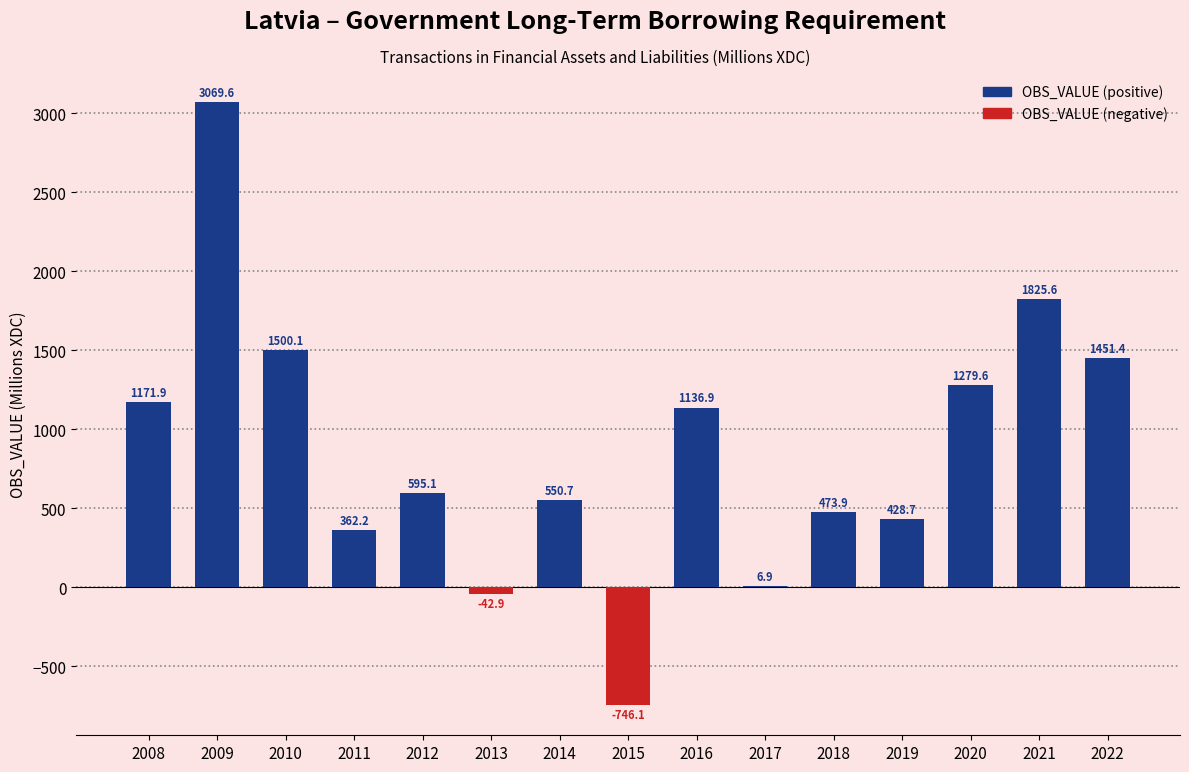

Count the number of values greater than 595.

8